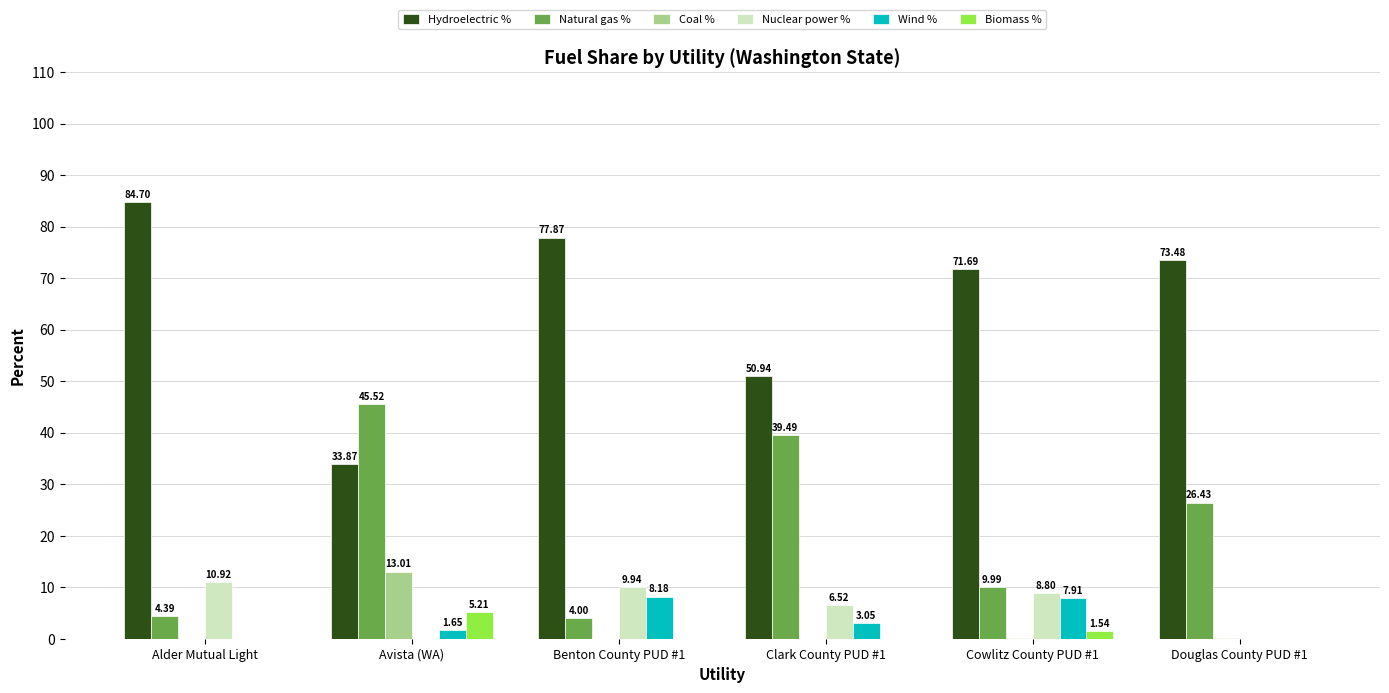

What are all the series names shown in the legend?

Hydroelectric %, Natural gas %, Coal %, Nuclear power %, Wind %, Biomass %